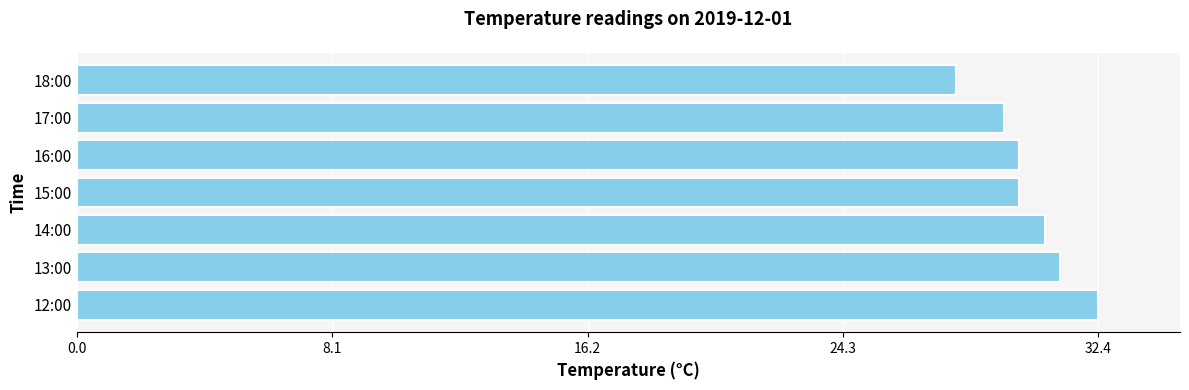

What is the change in value from 14:00 to 17:00?

-1.3